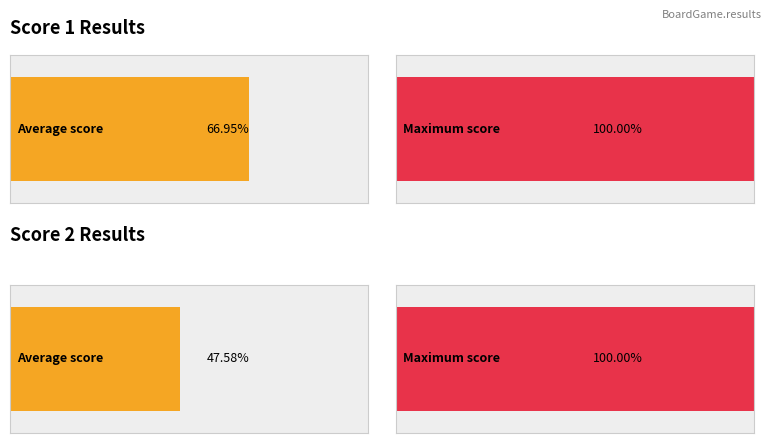

Which series changed the most between 5 and 12?

Score 2